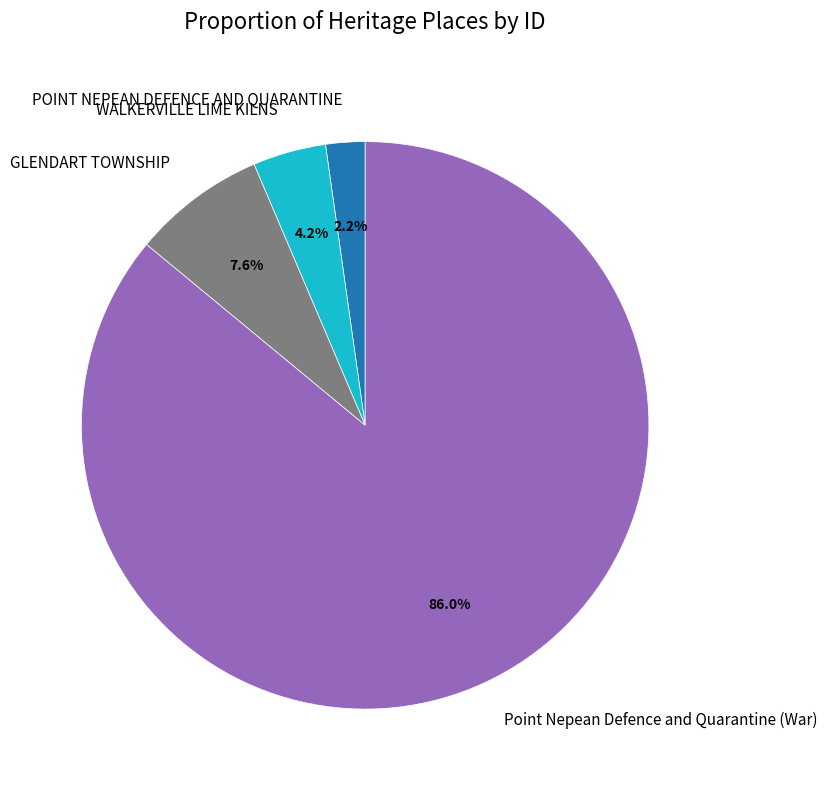

To the nearest percent, what is the difference between the WALKERVILLE LIME KILNS and POINT NEPEAN DEFENCE AND QUARANTINE slice percentages?

2%